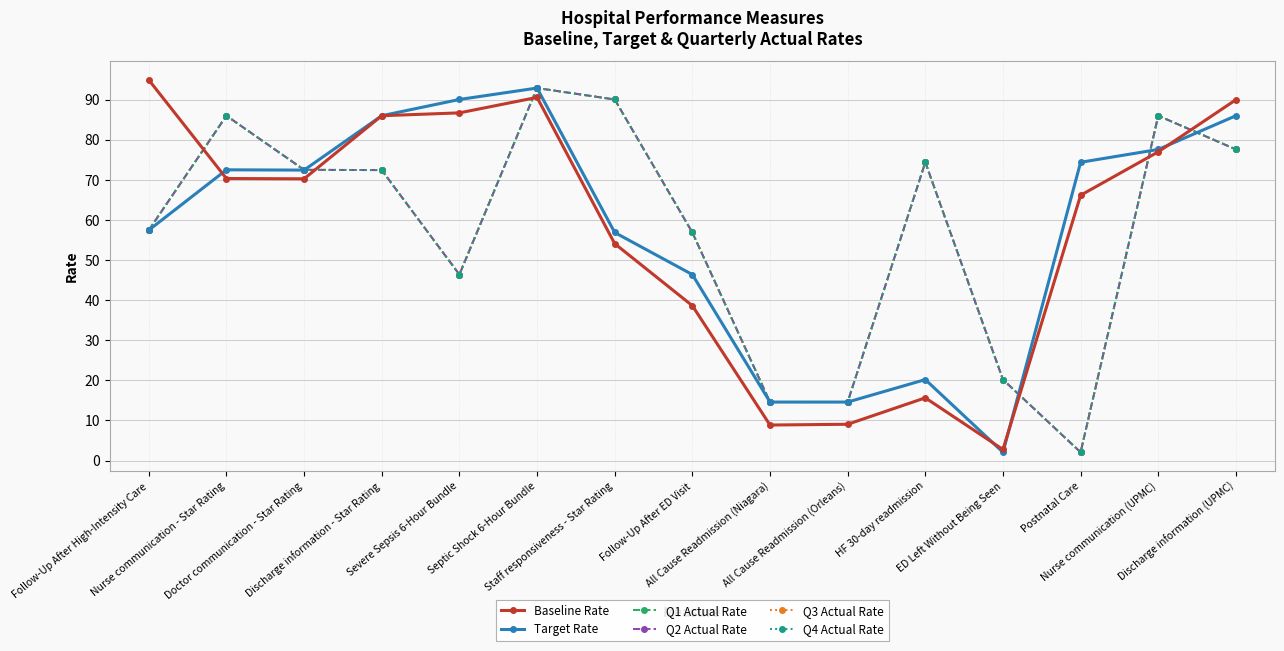

Reading left to right, what are all the values shown in this chart?

Baseline Rate: Follow-Up After High-Intensity Care=94.9	Nurse communication - Star Rating=70.3	Doctor communication - Star Rating=70.3	Discharge information - Star Rating=86.0	Severe Sepsis 6-Hour Bundle=86.7	Septic Shock 6-Hour Bundle=90.6	Staff responsiveness - Star Rating=54.1	Follow-Up After ED Visit=38.6	All Cause Readmission (Niagara)=8.9	All Cause Readmission (Orleans)=9.1	HF 30-day readmission=15.7	ED Left Without Being Seen=2.8	Postnatal Care=66.2	Nurse communication (UPMC)=77.0	Discharge information (UPMC)=90.0
Target Rate: Follow-Up After High-Intensity Care=57.5	Nurse communication - Star Rating=72.5	Doctor communication - Star Rating=72.4	Discharge information - Star Rating=86.0	Severe Sepsis 6-Hour Bundle=90.0	Septic Shock 6-Hour Bundle=92.9	Staff responsiveness - Star Rating=56.9	Follow-Up After ED Visit=46.4	All Cause Readmission (Niagara)=14.6	All Cause Readmission (Orleans)=14.6	HF 30-day readmission=20.2	ED Left Without Being Seen=2.1	Postnatal Care=74.4	Nurse communication (UPMC)=77.6	Discharge information (UPMC)=86.0
Q1 Actual Rate: Follow-Up After High-Intensity Care=57.5	Nurse communication - Star Rating=86.0	Doctor communication - Star Rating=72.5	Discharge information - Star Rating=72.4	Severe Sepsis 6-Hour Bundle=46.4	Septic Shock 6-Hour Bundle=92.9	Staff responsiveness - Star Rating=90.0	Follow-Up After ED Visit=56.9	All Cause Readmission (Niagara)=14.6	All Cause Readmission (Orleans)=14.6	HF 30-day readmission=74.4	ED Left Without Being Seen=20.2	Postnatal Care=2.1	Nurse communication (UPMC)=86.0	Discharge information (UPMC)=77.6
Q2 Actual Rate: Follow-Up After High-Intensity Care=57.5	Nurse communication - Star Rating=86.0	Doctor communication - Star Rating=72.5	Discharge information - Star Rating=72.4	Severe Sepsis 6-Hour Bundle=46.4	Septic Shock 6-Hour Bundle=92.9	Staff responsiveness - Star Rating=90.0	Follow-Up After ED Visit=56.9	All Cause Readmission (Niagara)=14.6	All Cause Readmission (Orleans)=14.6	HF 30-day readmission=74.4	ED Left Without Being Seen=20.2	Postnatal Care=2.1	Nurse communication (UPMC)=86.0	Discharge information (UPMC)=77.6
Q3 Actual Rate: Follow-Up After High-Intensity Care=57.5	Nurse communication - Star Rating=86.0	Doctor communication - Star Rating=72.5	Discharge information - Star Rating=72.4	Severe Sepsis 6-Hour Bundle=46.4	Septic Shock 6-Hour Bundle=92.9	Staff responsiveness - Star Rating=90.0	Follow-Up After ED Visit=56.9	All Cause Readmission (Niagara)=14.6	All Cause Readmission (Orleans)=14.6	HF 30-day readmission=74.4	ED Left Without Being Seen=20.2	Postnatal Care=2.1	Nurse communication (UPMC)=86.0	Discharge information (UPMC)=77.6
Q4 Actual Rate: Follow-Up After High-Intensity Care=57.5	Nurse communication - Star Rating=86.0	Doctor communication - Star Rating=72.5	Discharge information - Star Rating=72.4	Severe Sepsis 6-Hour Bundle=46.4	Septic Shock 6-Hour Bundle=92.9	Staff responsiveness - Star Rating=90.0	Follow-Up After ED Visit=56.9	All Cause Readmission (Niagara)=14.6	All Cause Readmission (Orleans)=14.6	HF 30-day readmission=74.4	ED Left Without Being Seen=20.2	Postnatal Care=2.1	Nurse communication (UPMC)=86.0	Discharge information (UPMC)=77.6